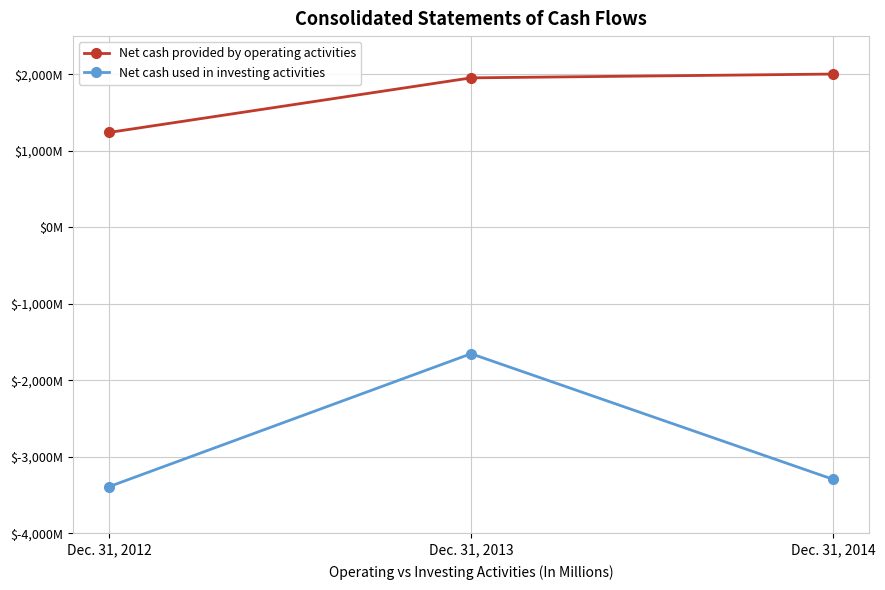

What are all the series names shown in the legend?

Net cash provided by operating activities, Net cash used in investing activities